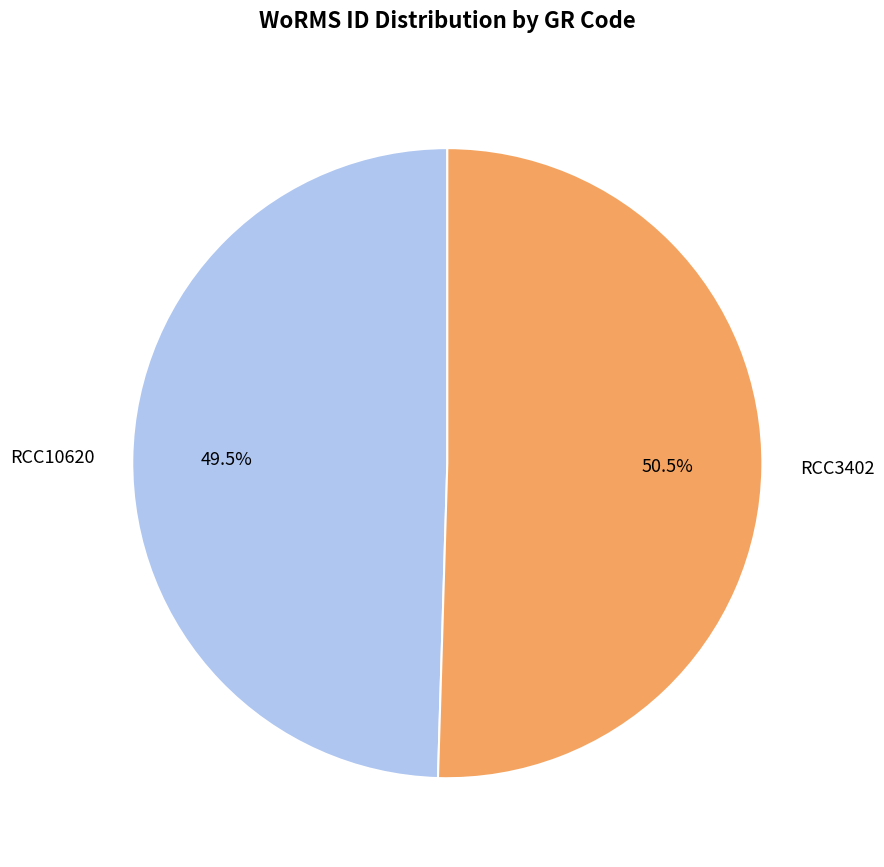

Does RCC10620 account for over 50% of the chart?

No